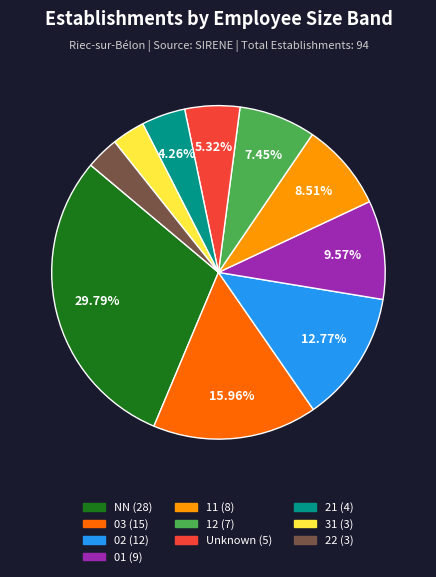

Does any single category account for the majority?

No